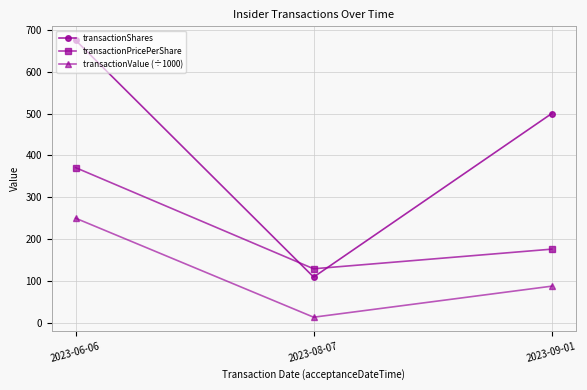

How many lines are shown in the chart?

3